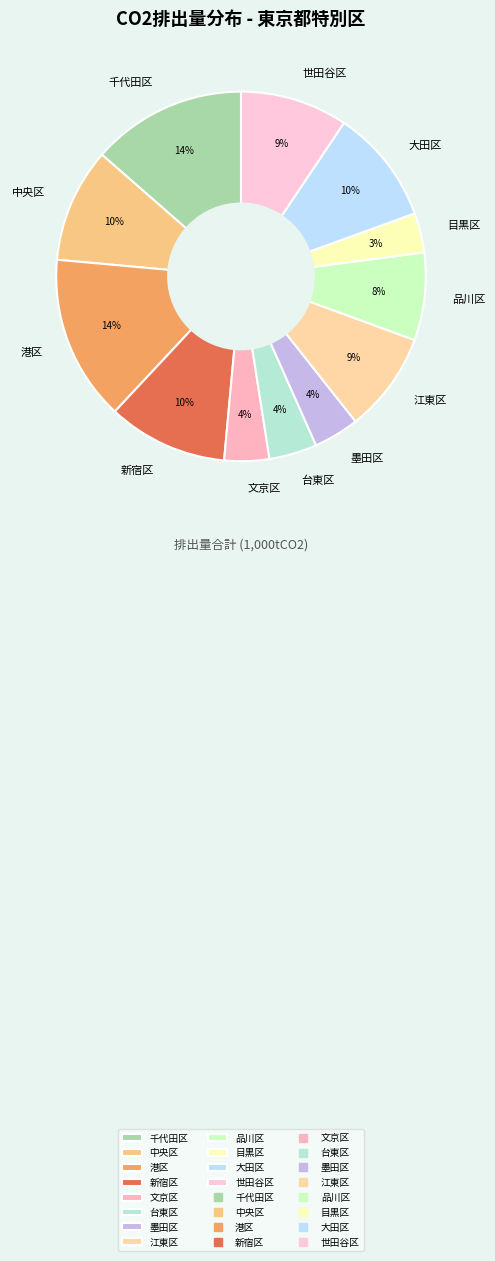

To the nearest percent, what percentage of the pie is 千代田区?

14%